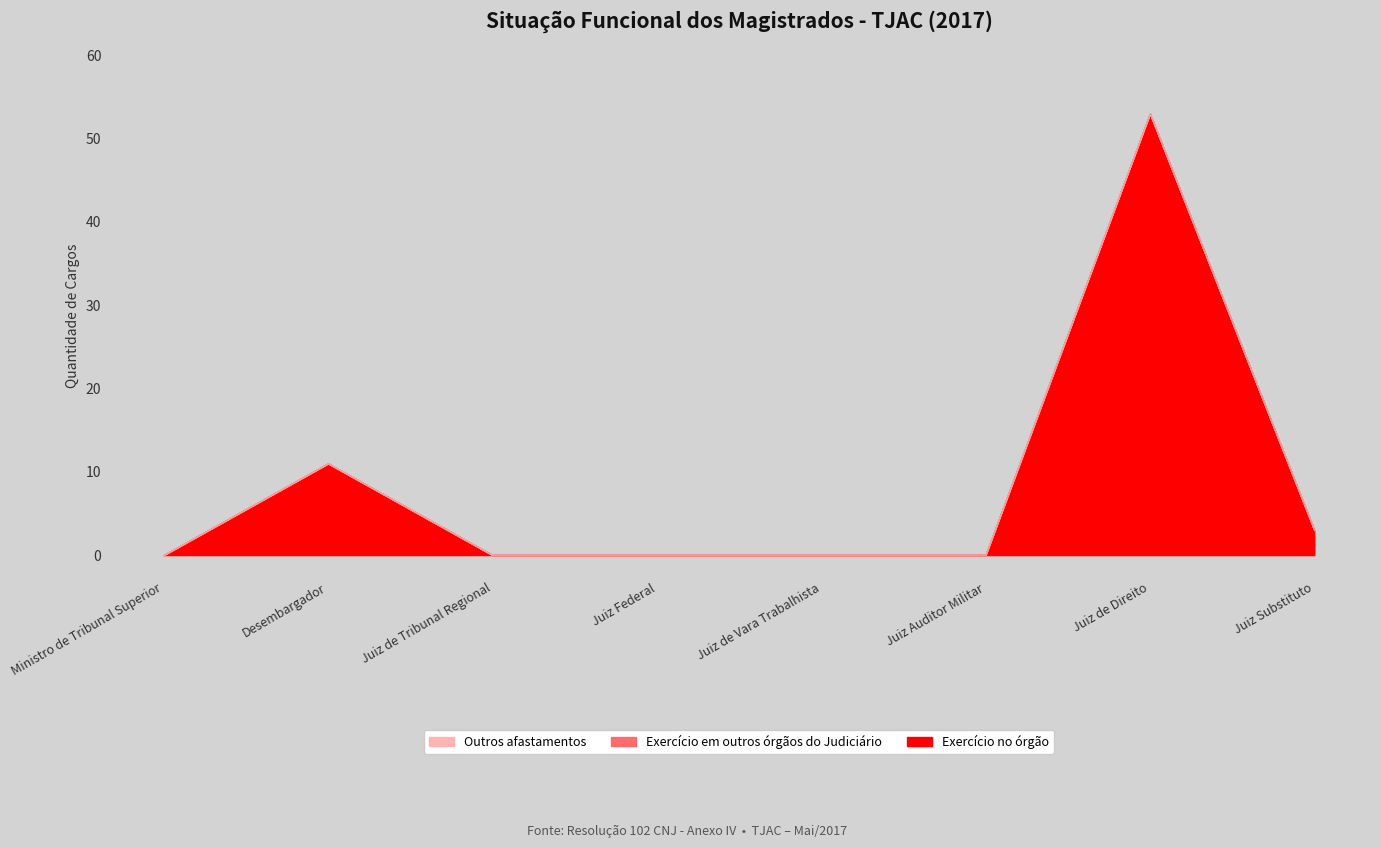

True or false: Exercício no órgão and Exercício em outros órgãos do Judiciário cross at least once.

False